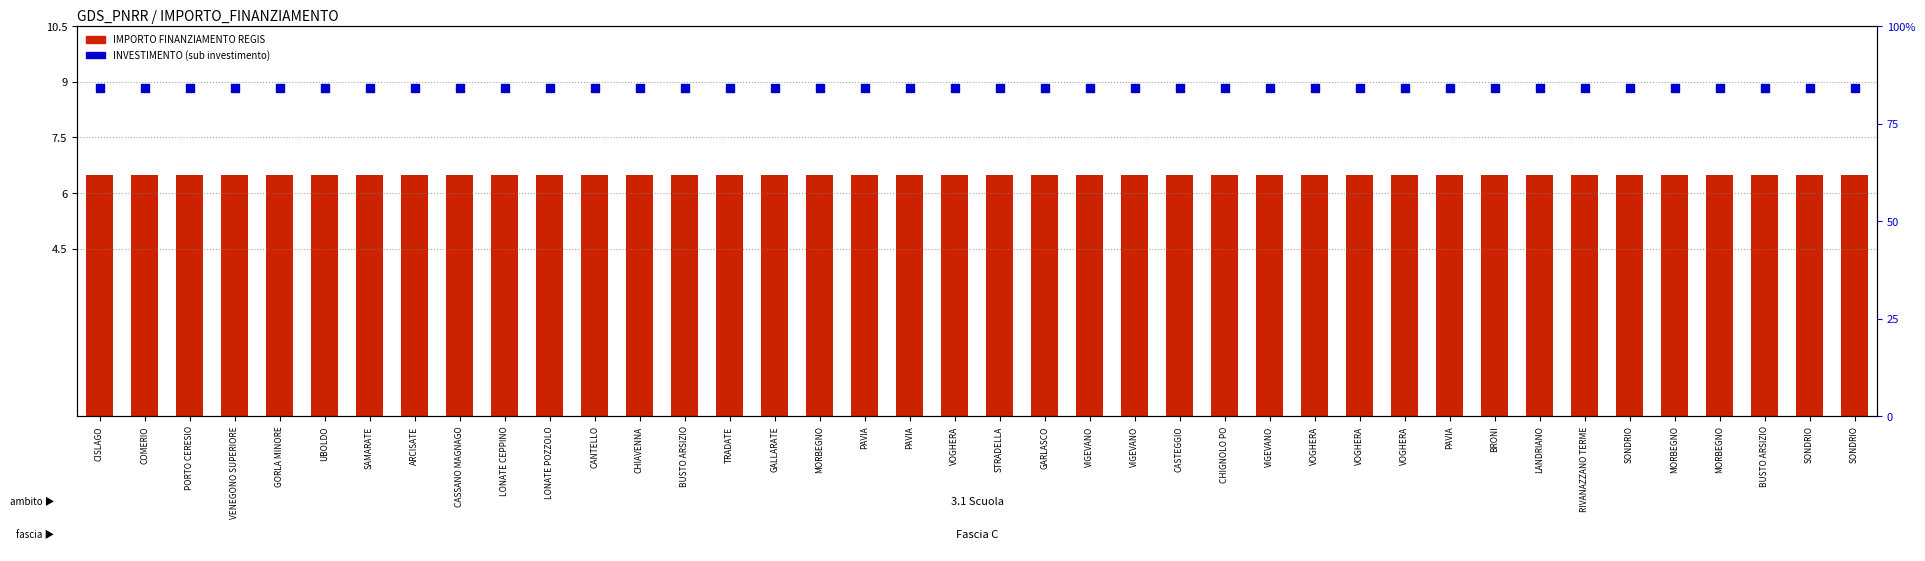

Which series has the largest total across all categories?

INVESTIMENTO (SUB)